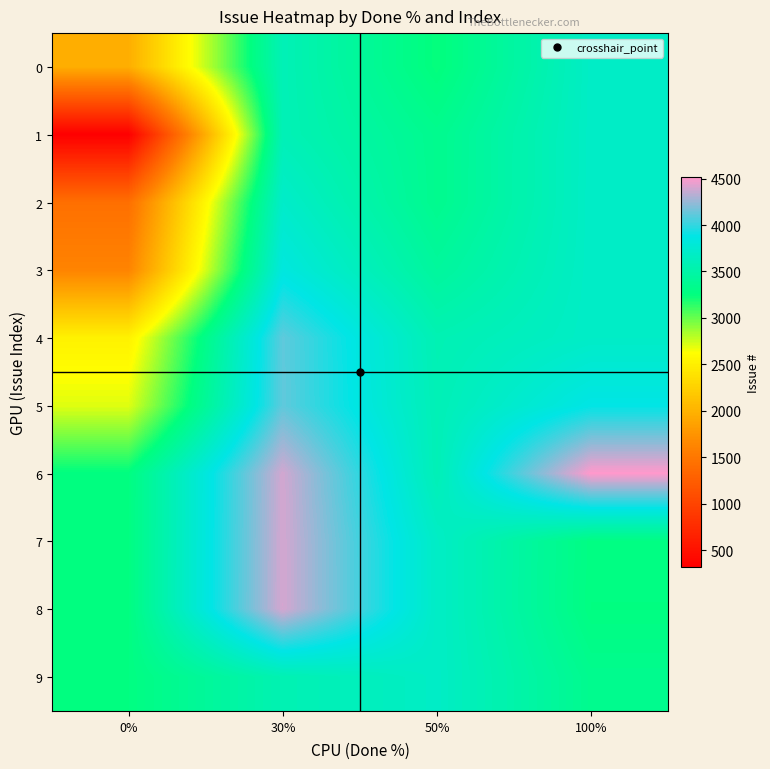

Reading left to right, what are all the values shown in this chart?

0: 0%=1965	30%=3591	50%=3242	100%=3687
1: 0%=324	30%=3593	50%=3344	100%=3689
2: 0%=1428	30%=3711	50%=3345	100%=3690
3: 0%=1622	30%=3837	50%=3432	100%=3691
4: 0%=2520	30%=4113	50%=3572	100%=3692
5: 0%=2705	30%=4114	50%=3590	100%=3880
6: 0%=3264	30%=4395	50%=3592	100%=4512
7: 0%=3266	30%=4401	50%=3684	100%=3275
8: 0%=3267	30%=4402	50%=3685	100%=3268
9: 0%=3268	30%=3568	50%=3686	100%=3344